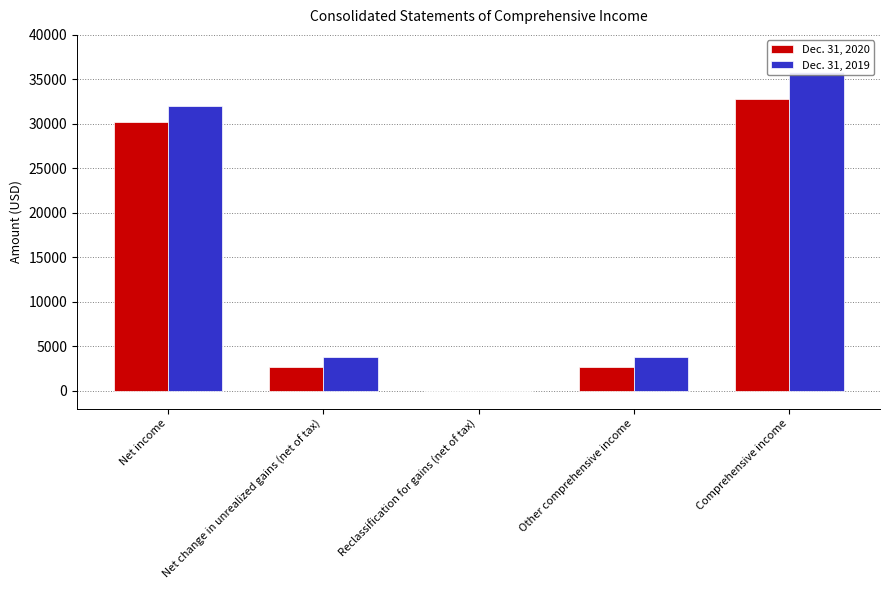

Which series has the largest total across all categories?

Dec. 31, 2019